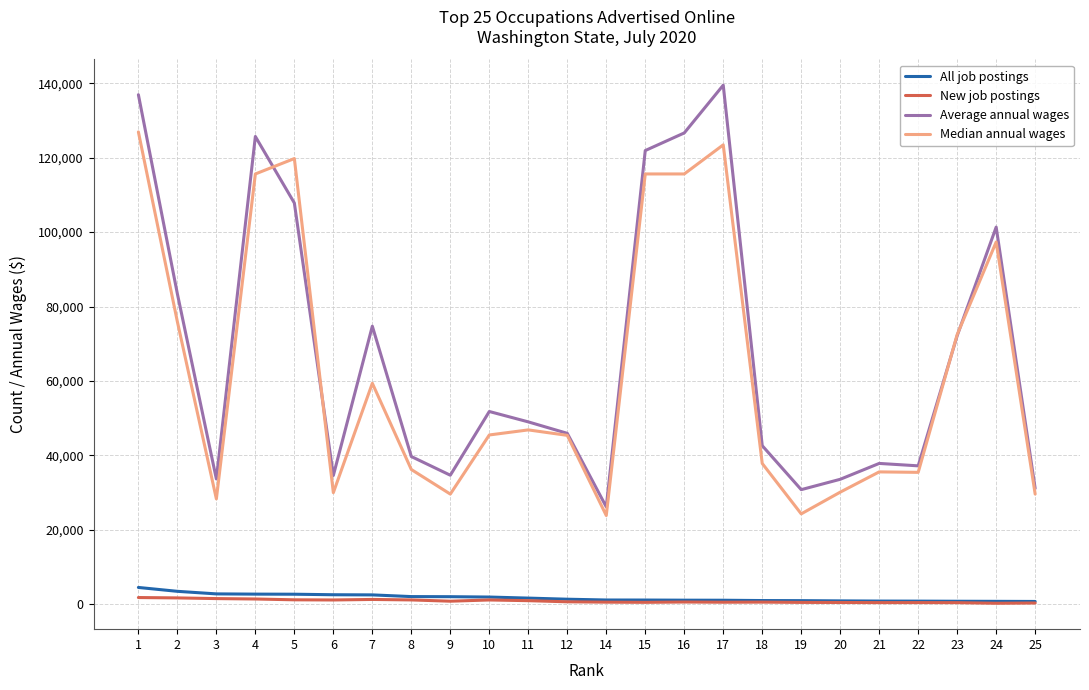

Between 7 and 19, which series saw the biggest shift?

Average annual wages